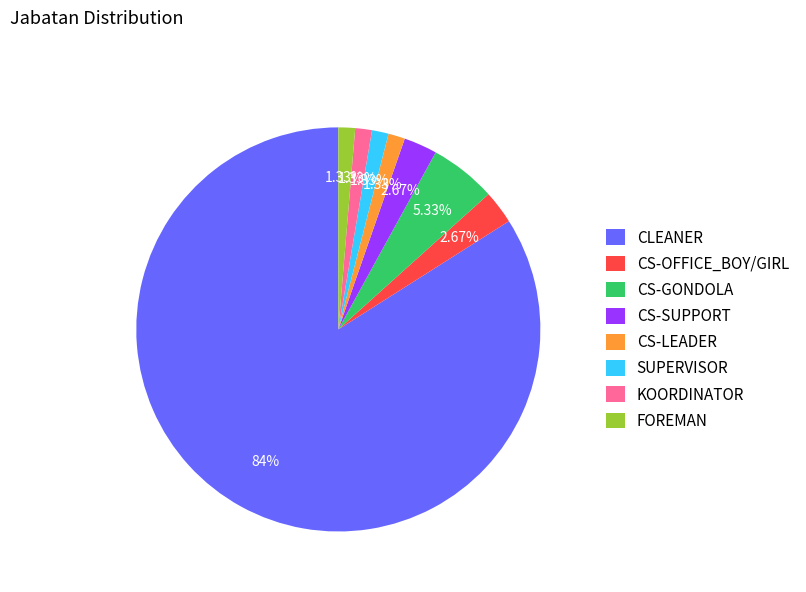

Is CLEANER the majority of the pie?

Yes